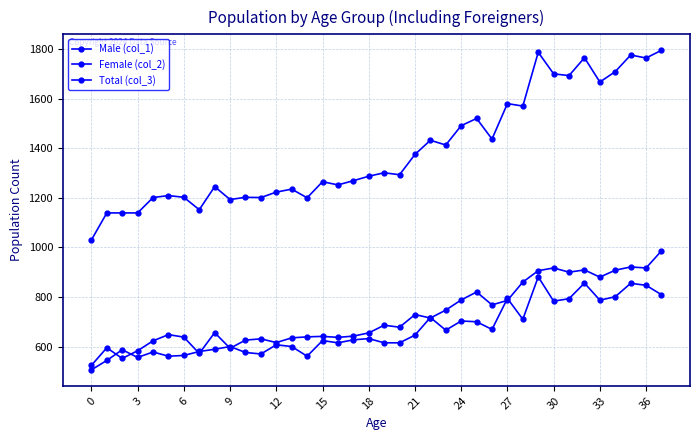

Reading right to left, extract all data points from this chart.

Male (col_1): 986	917	921	908	880	909	900	917	906	860	786	768	820	788	747	715	729	678	686	655	642	637	641	639	635	616	631	626	593	656	572	638	648	623	583	552	595	524
Female (col_2): 809	847	855	801	787	856	793	783	881	710	794	669	700	703	666	717	646	615	615	632	627	615	624	561	600	607	570	576	600	589	580	564	561	578	556	587	544	506
Total (col_3): 1795	1764	1776	1709	1667	1765	1693	1700	1787	1570	1580	1437	1520	1491	1413	1432	1375	1293	1301	1287	1269	1252	1265	1200	1235	1223	1201	1202	1193	1245	1152	1202	1209	1201	1139	1139	1139	1030